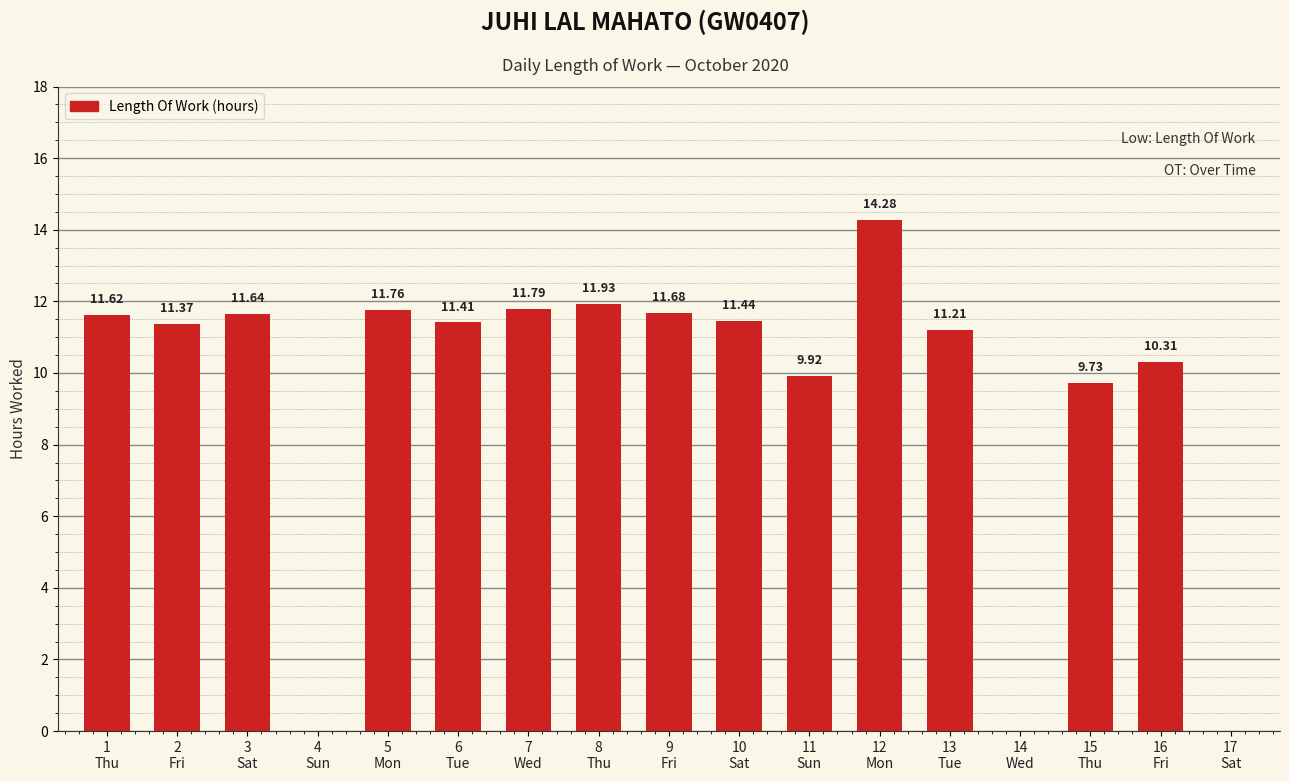

How many distinct data groups are displayed?

1